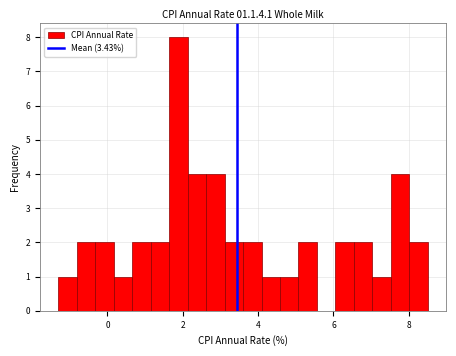

Around what value on the x-axis is the tallest bar? Give the approximate position of its centre, as read against the axis.

1.8